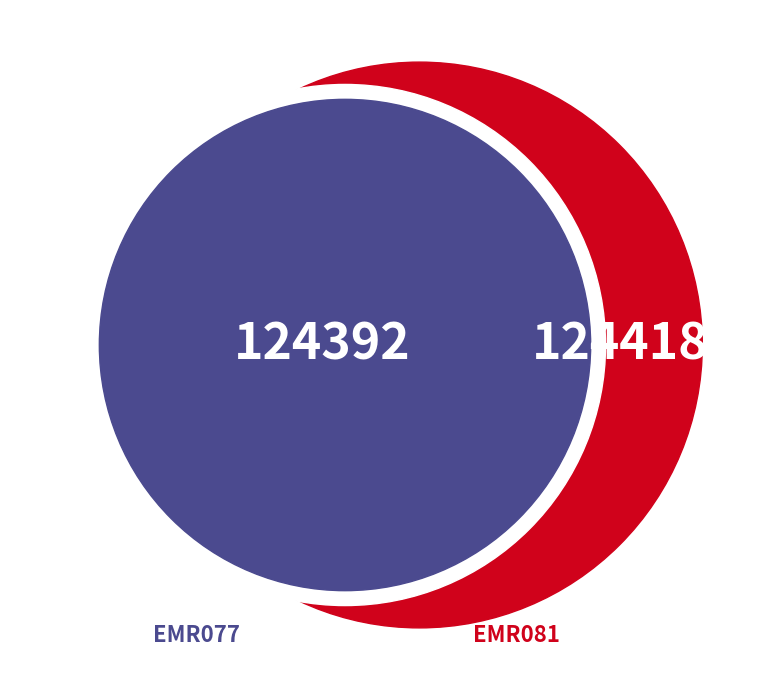

How many segments does this pie chart have?

2